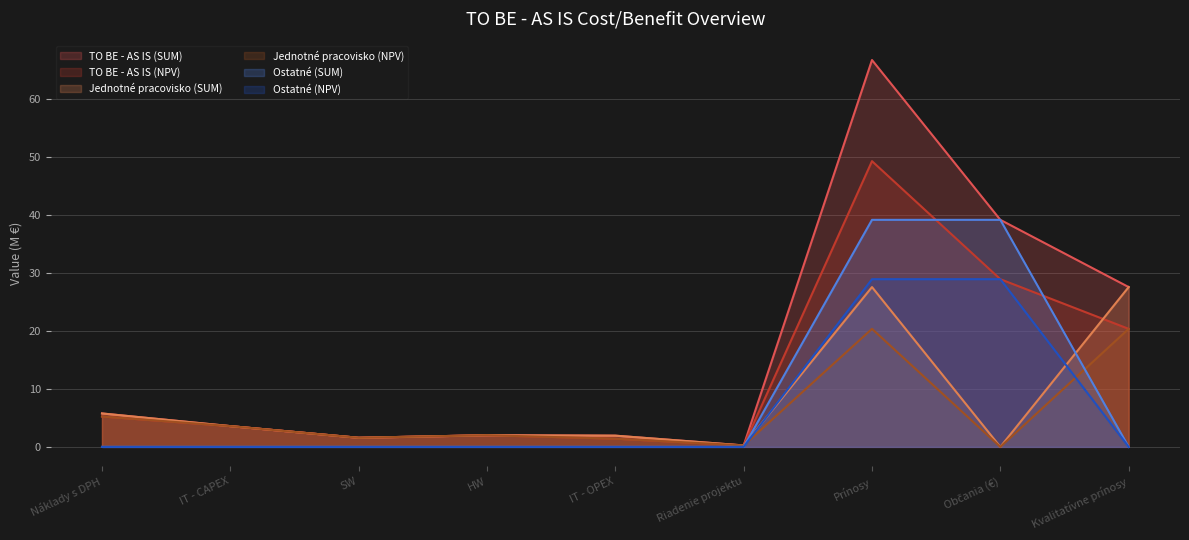

At how many categories does at least one series exceed 66?

1